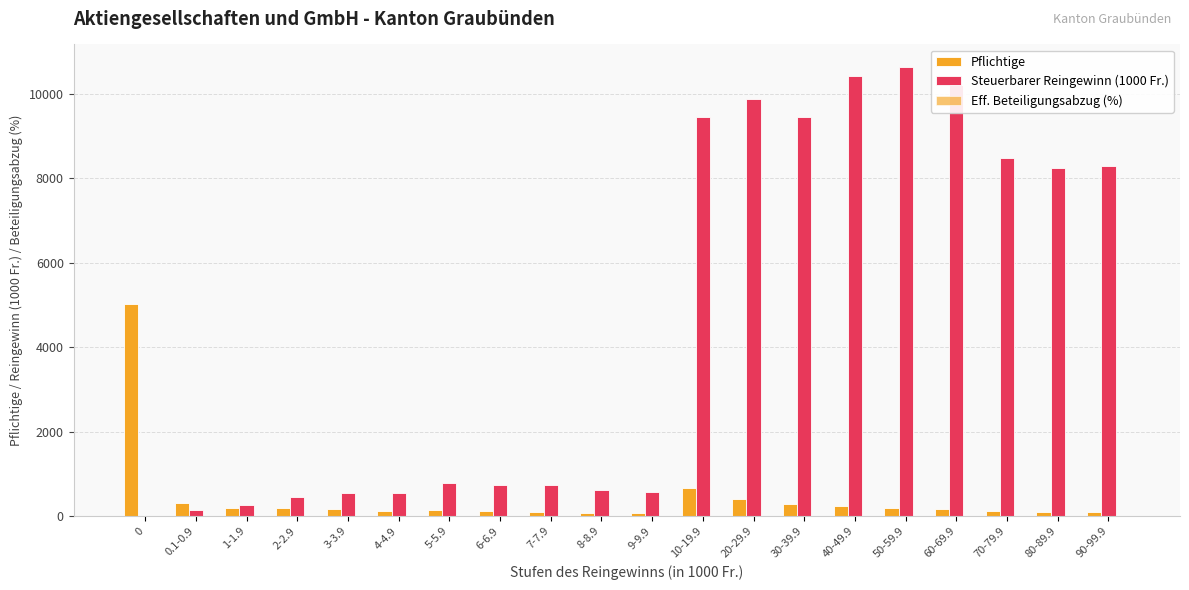

Which series has the widest spread of values?

Steuerbarer Reingewinn (1000 Fr.)